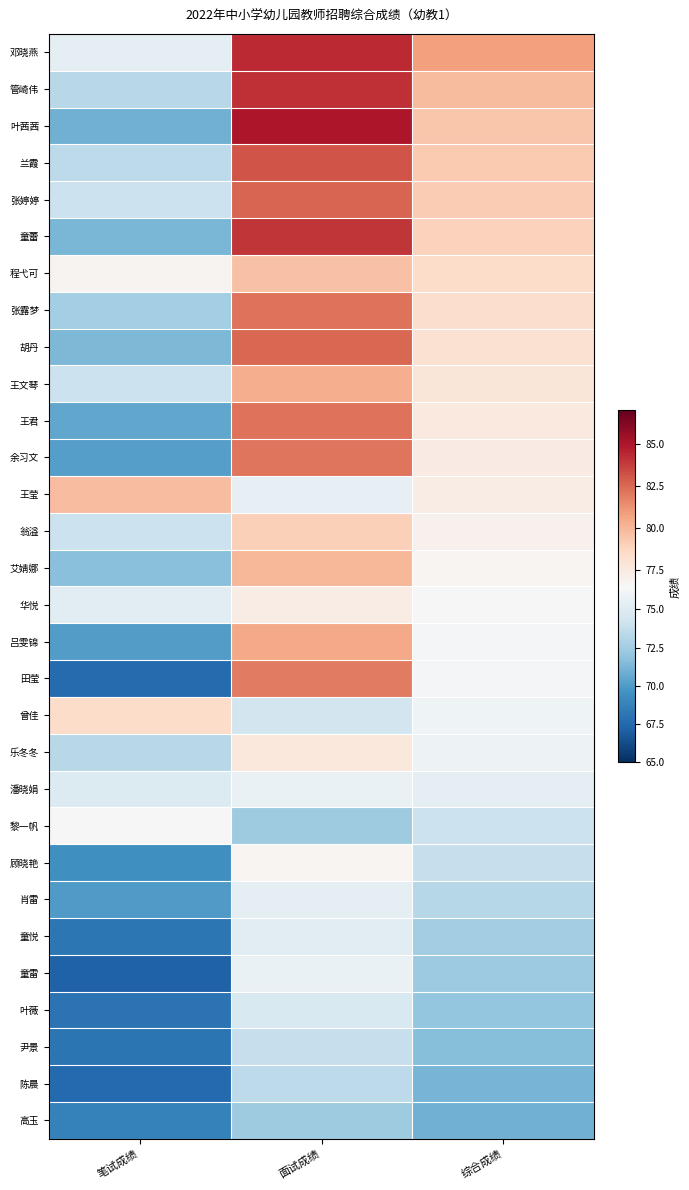

Rank the series at 笔试成绩 from highest to lowest value.

王莹, 曾佳, 程弋可, 黎一帆, 邓晓燕, 华悦, 潘晓娟, 张婷婷, 王文琴, 翁溢, 兰霞, 管崎伟, 乐冬冬, 张露梦, 艾婧娜, 胡丹, 童蕾, 叶茜茜, 王君, 余习文, 吕雯锦, 肖雷, 顾晓艳, 高玉, 童悦, 尹景, 叶薇, 田莹, 陈晨, 童雷